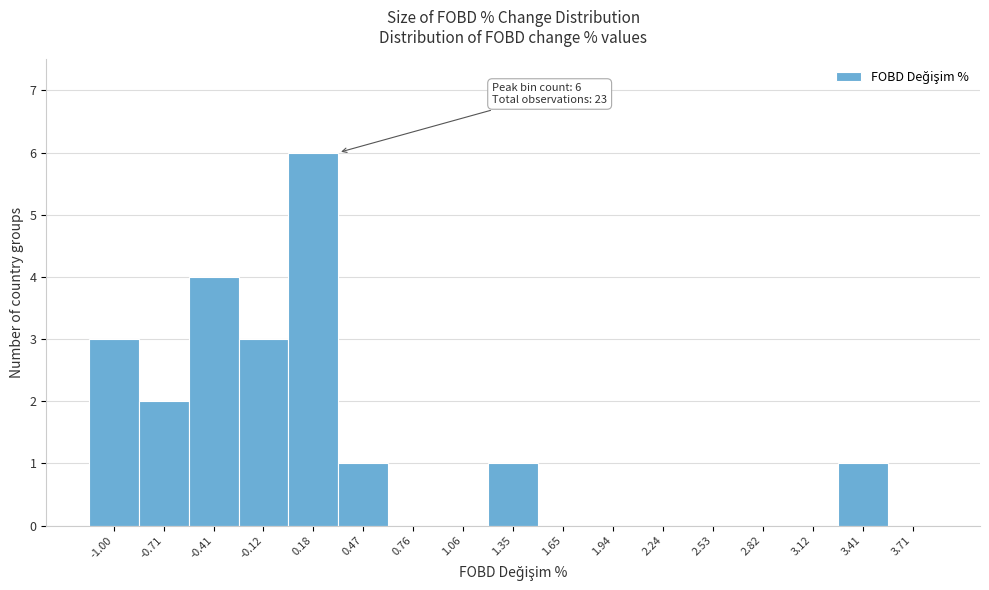

Reading left to right, extract all data points from this chart.

-1.00=3	-0.71=2	-0.41=4	-0.12=3	0.18=6	0.47=1	0.76=0	1.06=0	1.35=1	1.65=0	1.94=0	2.24=0	2.53=0	2.82=0	3.12=0	3.41=1	3.71=0